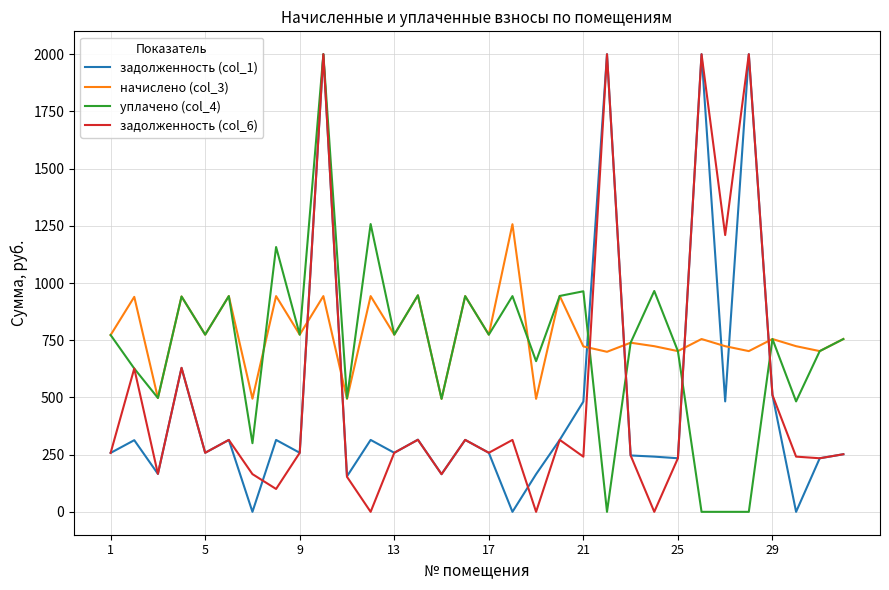

What is the greatest value displayed?

2000.0